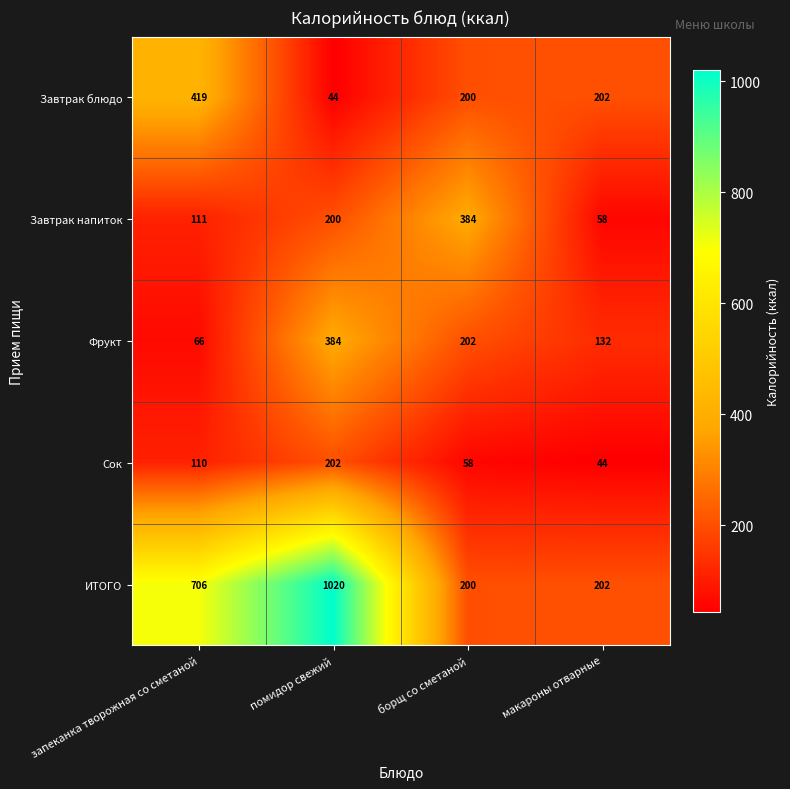

At which category is the sum across all series the highest?

помидор свежий